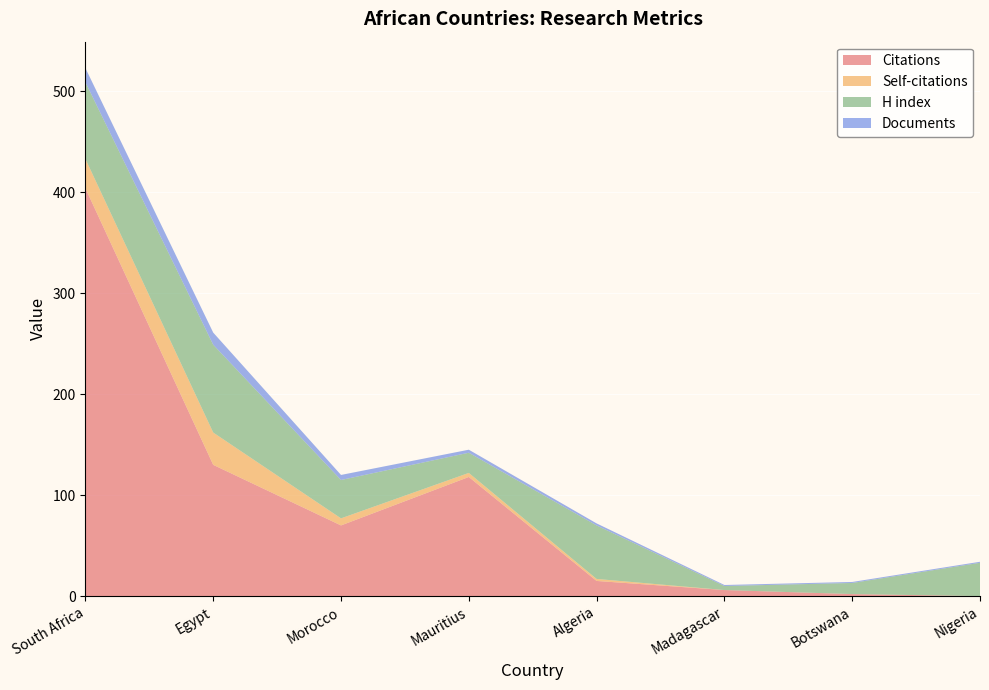

The H index series shows 86 at Algeria. True or false?

False